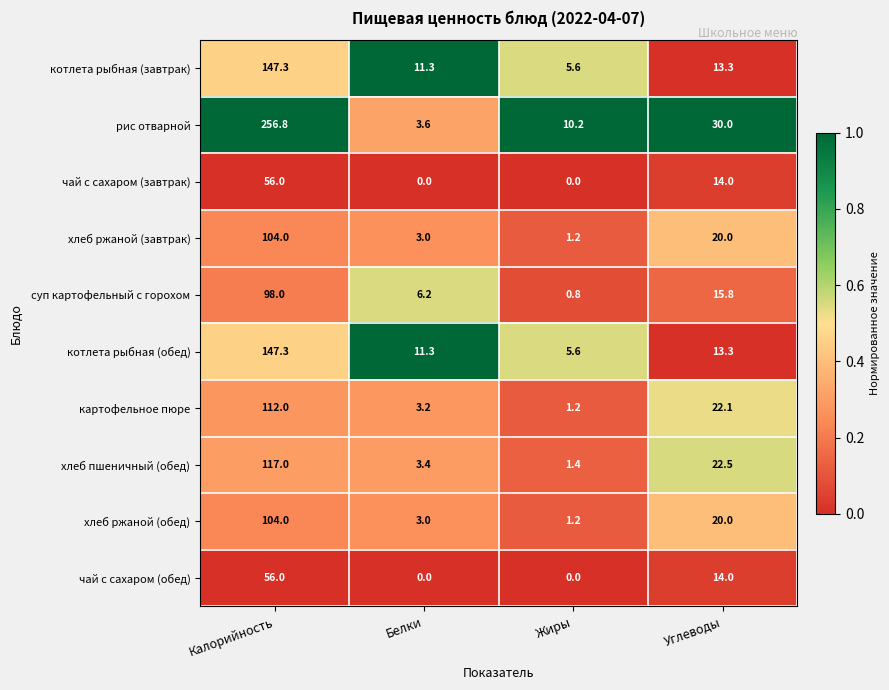

At which category is the sum across all series the highest?

Калорийность